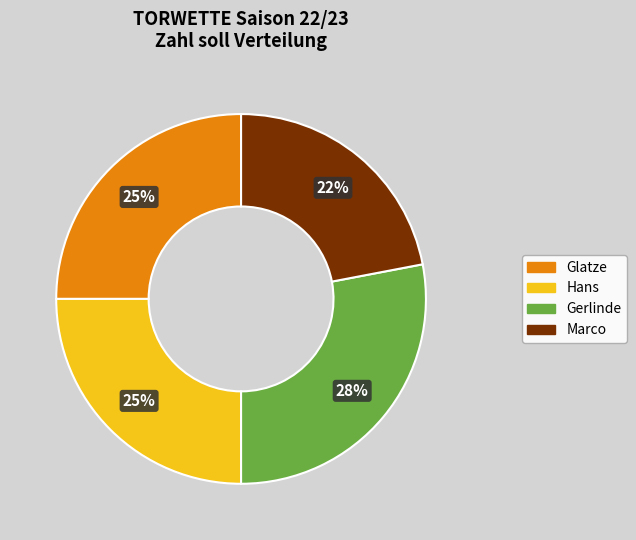

Is there a majority slice in this chart?

No